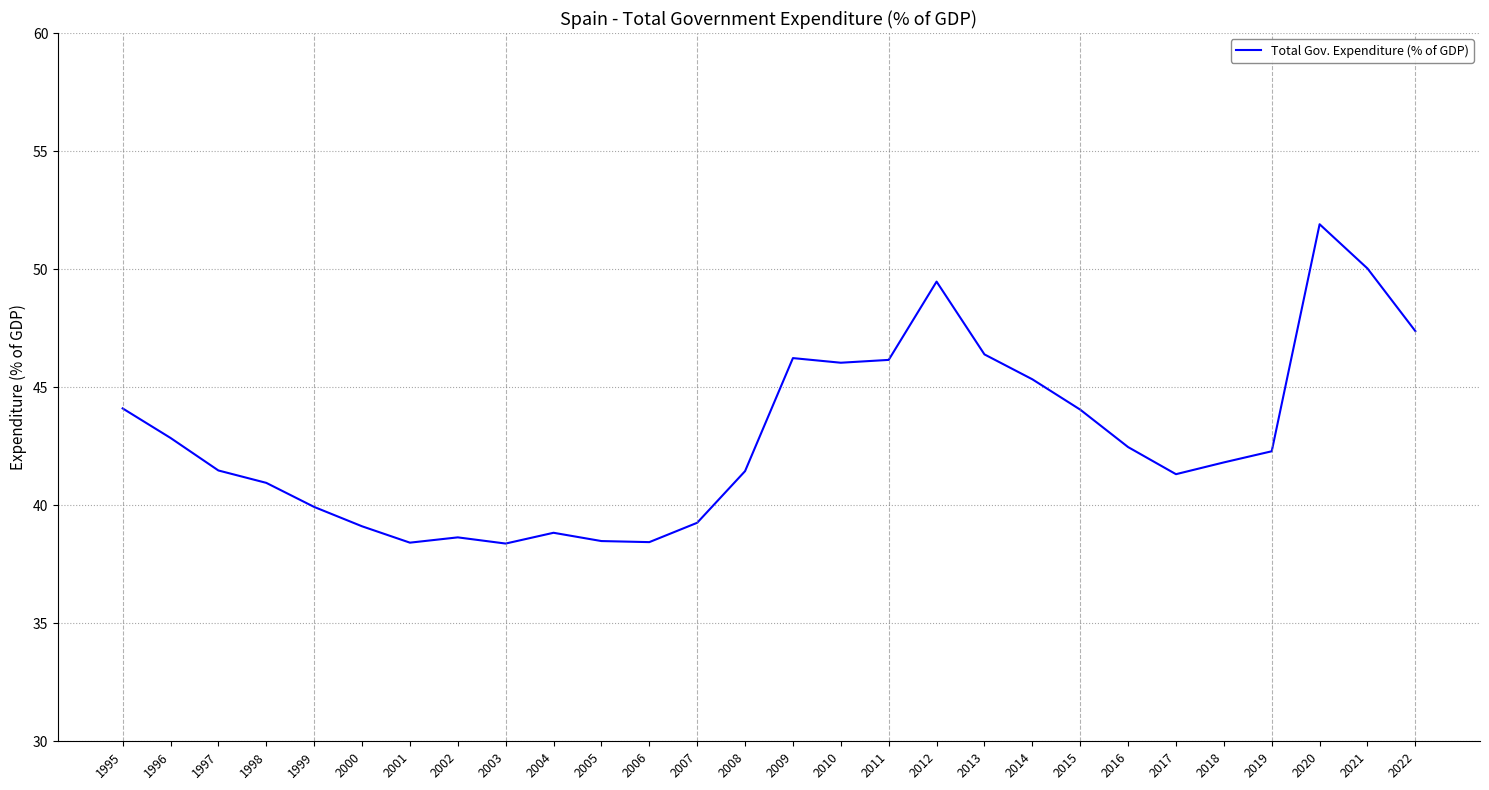

Where does the data first go above 42?

1995